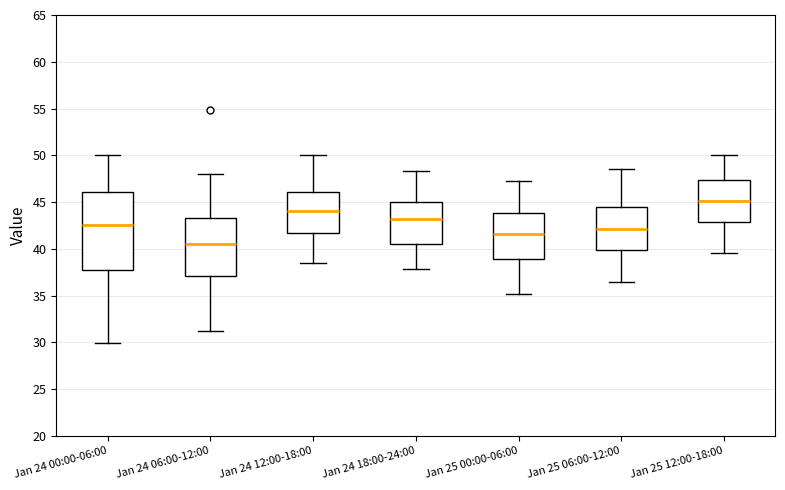

Which box's median line is the highest?

Jan 25 12:00-18:00